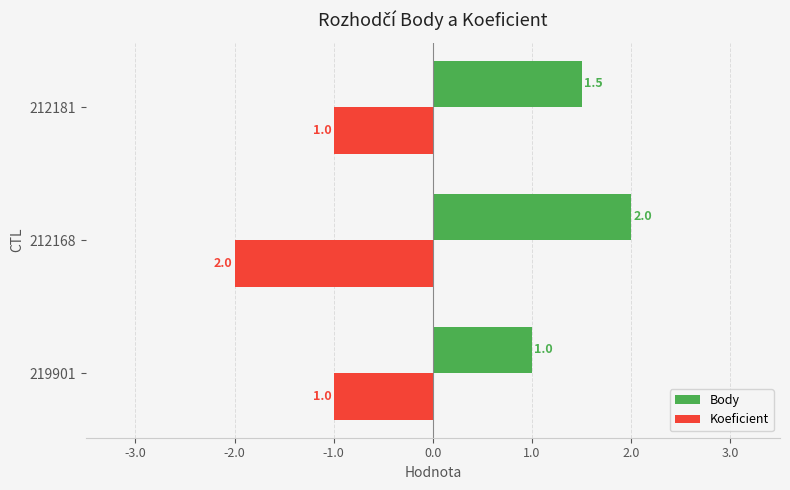

At 212168, list the series in order from smallest to largest.

Koeficient, Body